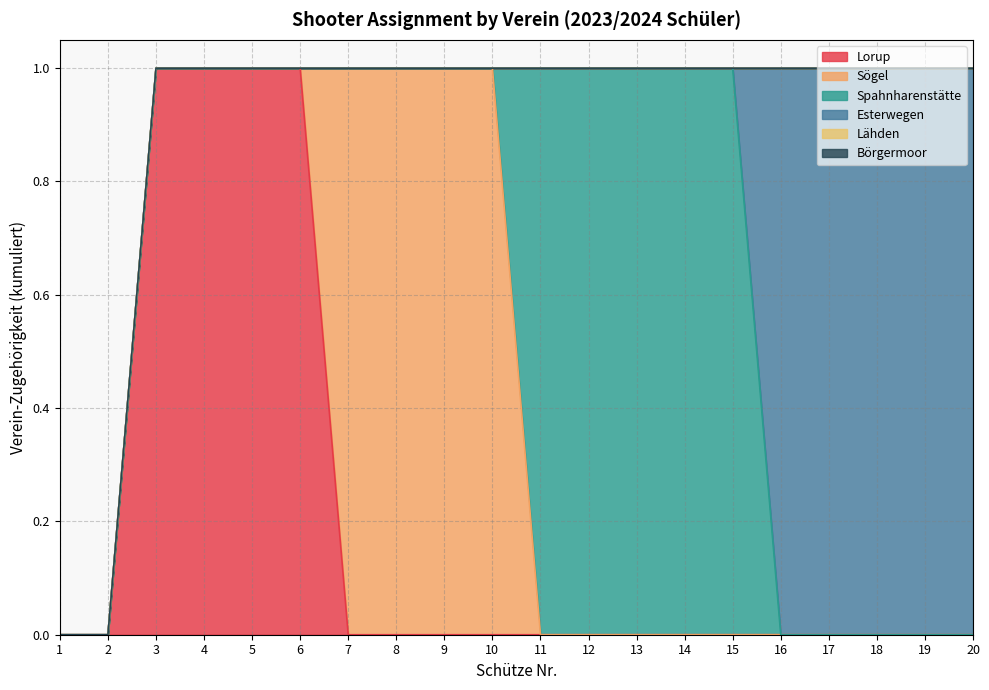

Reading right to left, extract all data points from this chart.

Lorup: 0	0	0	0	0	0	0	0	0	0	0	0	0	0	1	1	1	1	0	0
Sögel: 0	0	0	0	0	0	0	0	0	0	1	1	1	1	0	0	0	0	0	0
Spahnharenstätte: 0	0	0	0	0	1	1	1	1	1	0	0	0	0	0	0	0	0	0	0
Esterwegen: 1	1	1	1	1	0	0	0	0	0	0	0	0	0	0	0	0	0	0	0
Lähden: 0	0	0	0	0	0	0	0	0	0	0	0	0	0	0	0	0	0	0	0
Börgermoor: 0	0	0	0	0	0	0	0	0	0	0	0	0	0	0	0	0	0	0	0